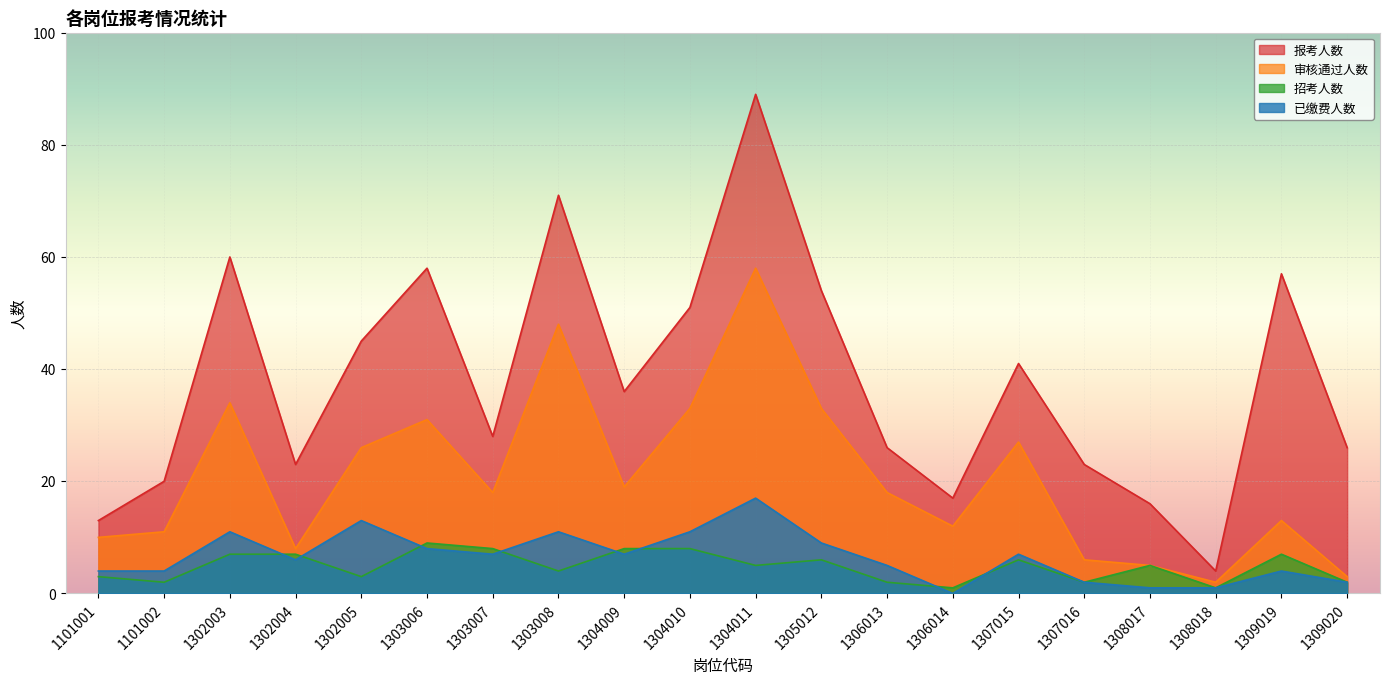

At which label does 审核通过人数 first exceed 18?

1302003